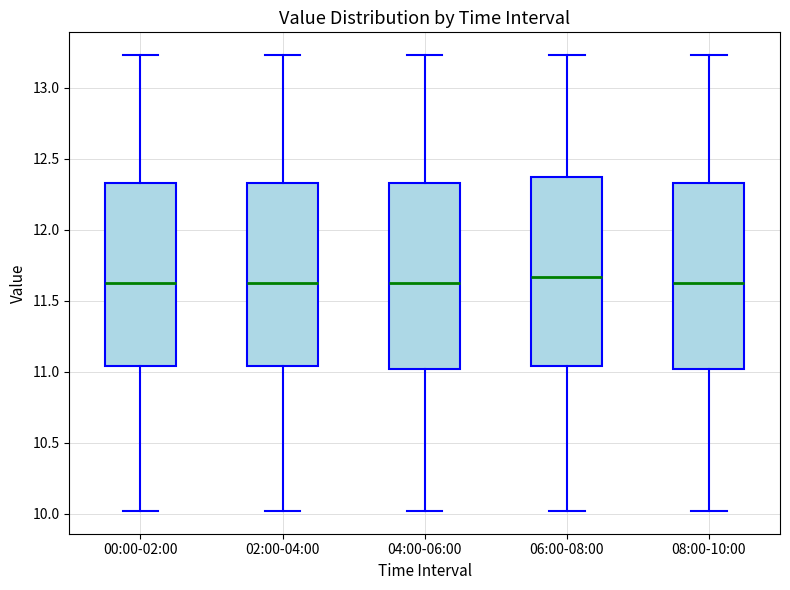

Where does the lower whisker of the box for 04:00-06:00 end on the y-axis? The values are not printed on the chart, so give them approximately, as read against the axis.

10.00